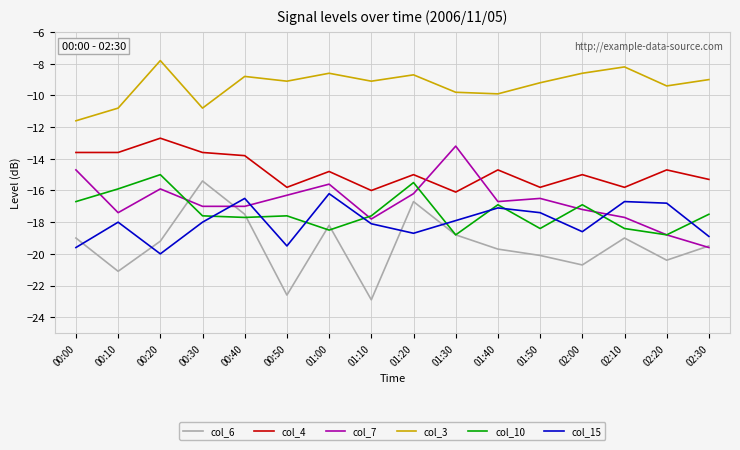

Count the number of data series in this chart.

6